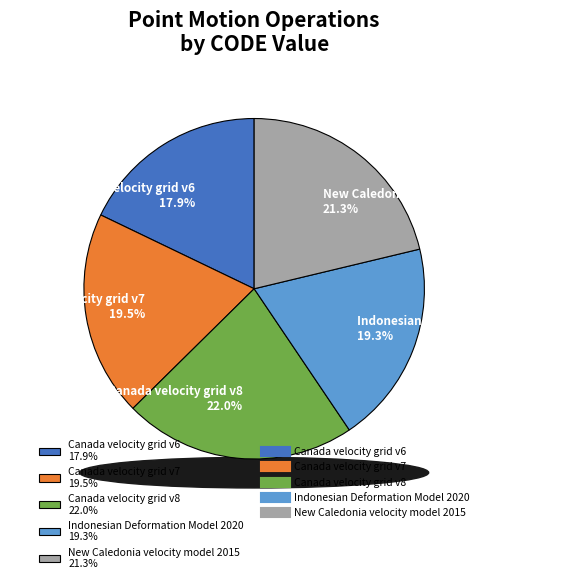

Is Indonesian Deformation Model 2020 the majority of the pie?

No